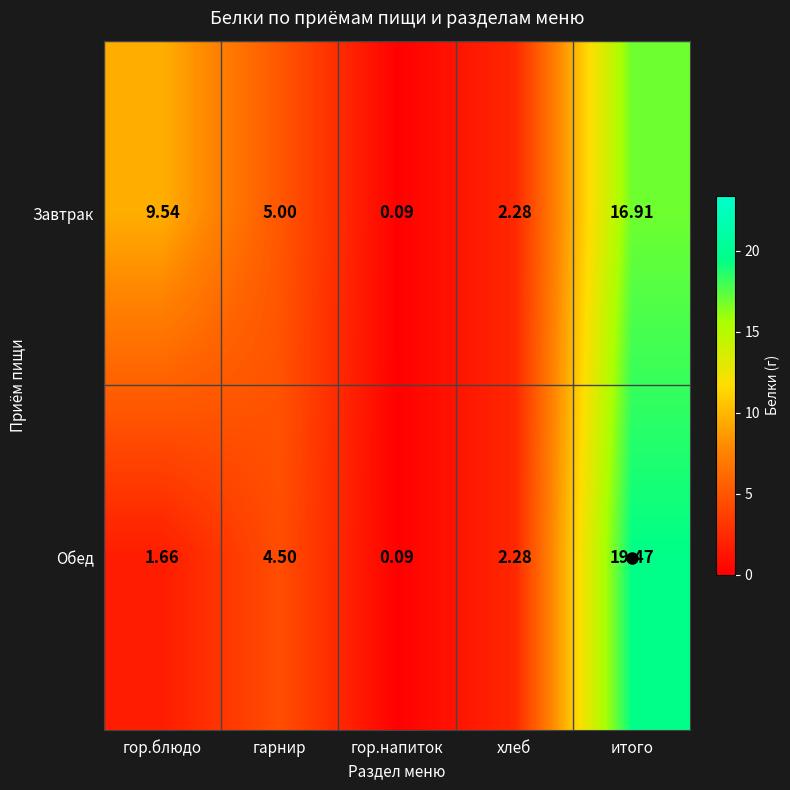

Rank the series by their maximum value, from lowest to highest.

Завтрак, Обед